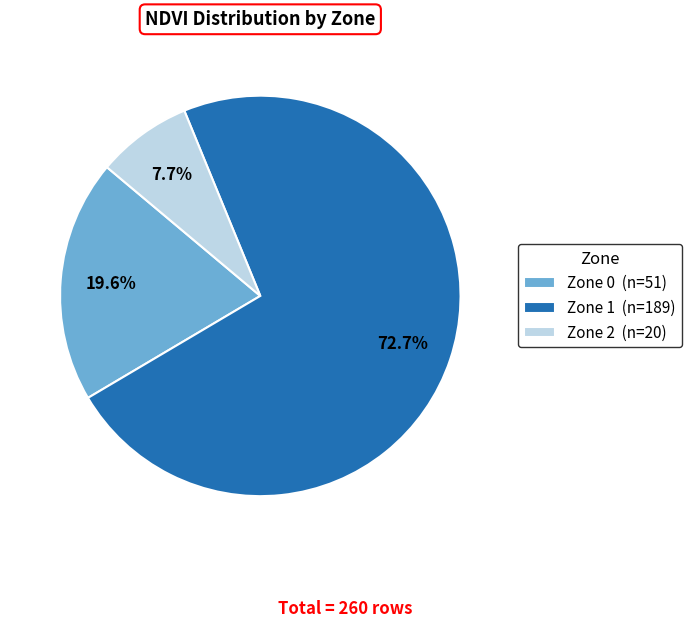

To the nearest percent, what portion does Zone 0 represent?

20%